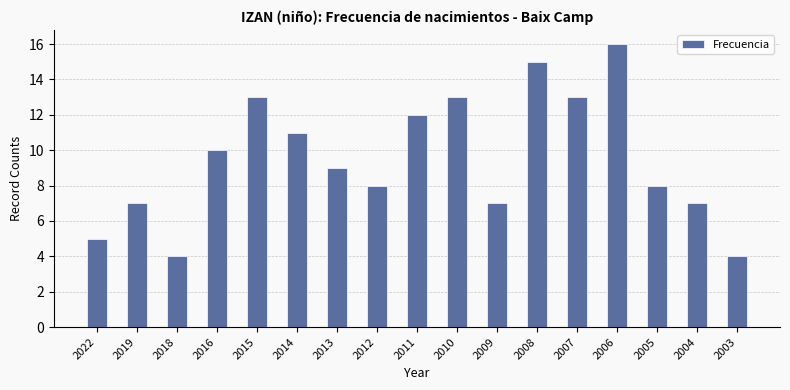

What is the greatest value displayed?

16